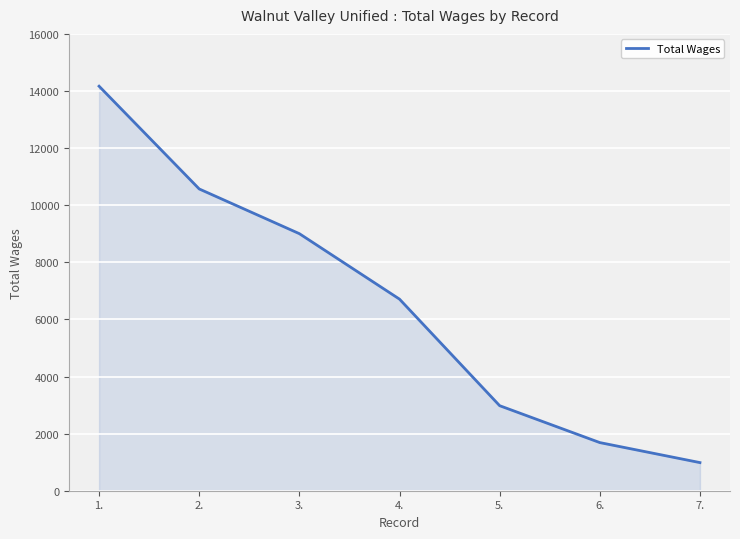

List the labels in order of value, smallest first.

7., 6., 5., 4., 3., 2., 1.